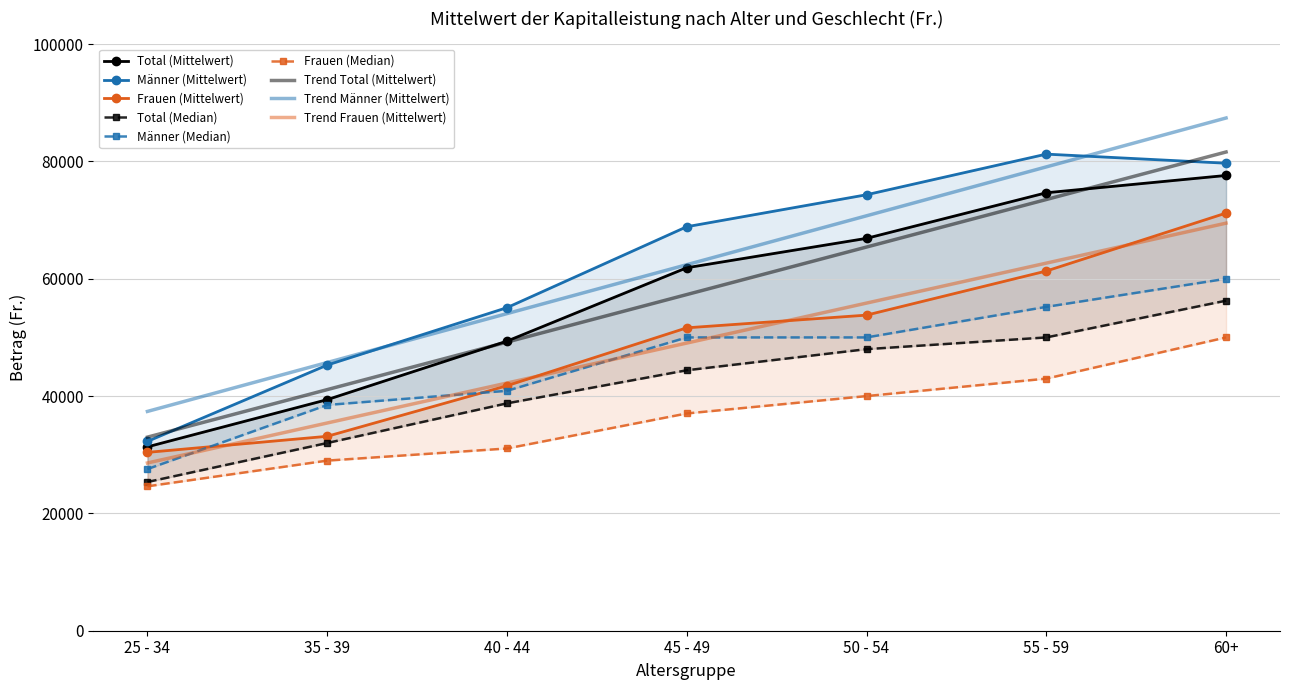

The Total (Mittelwert) series shows 103442.2 at 45 - 49. True or false?

False